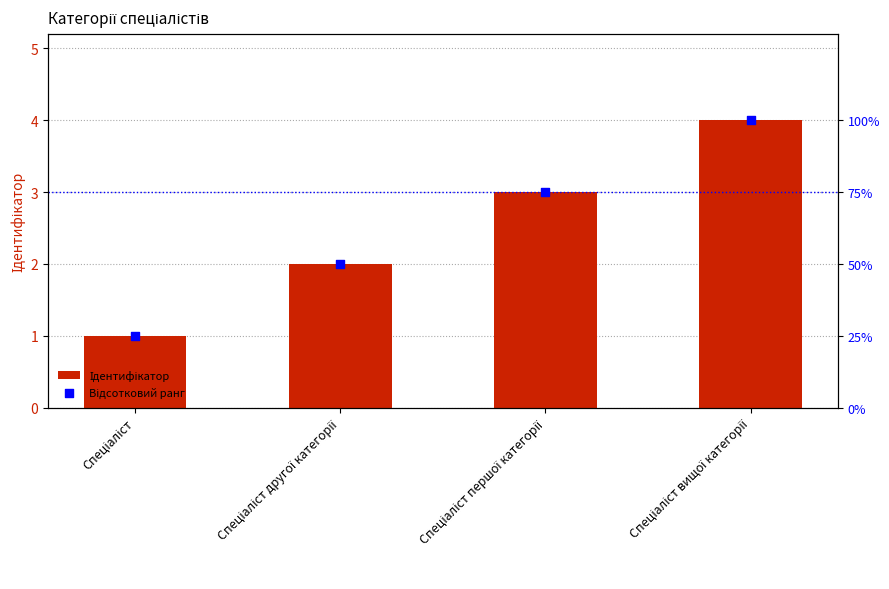

What are all the series names shown in the legend?

Ідентифікатор, Відсотковий ранг